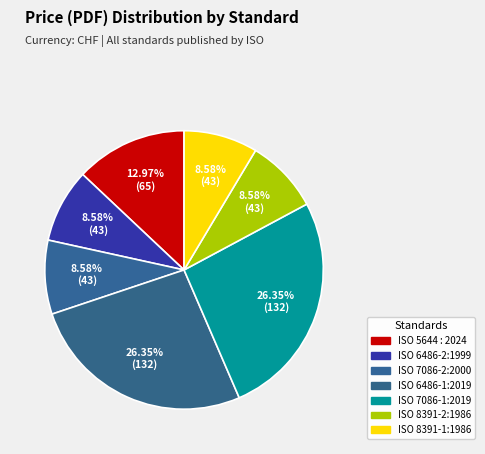

Does any single category account for the majority?

No